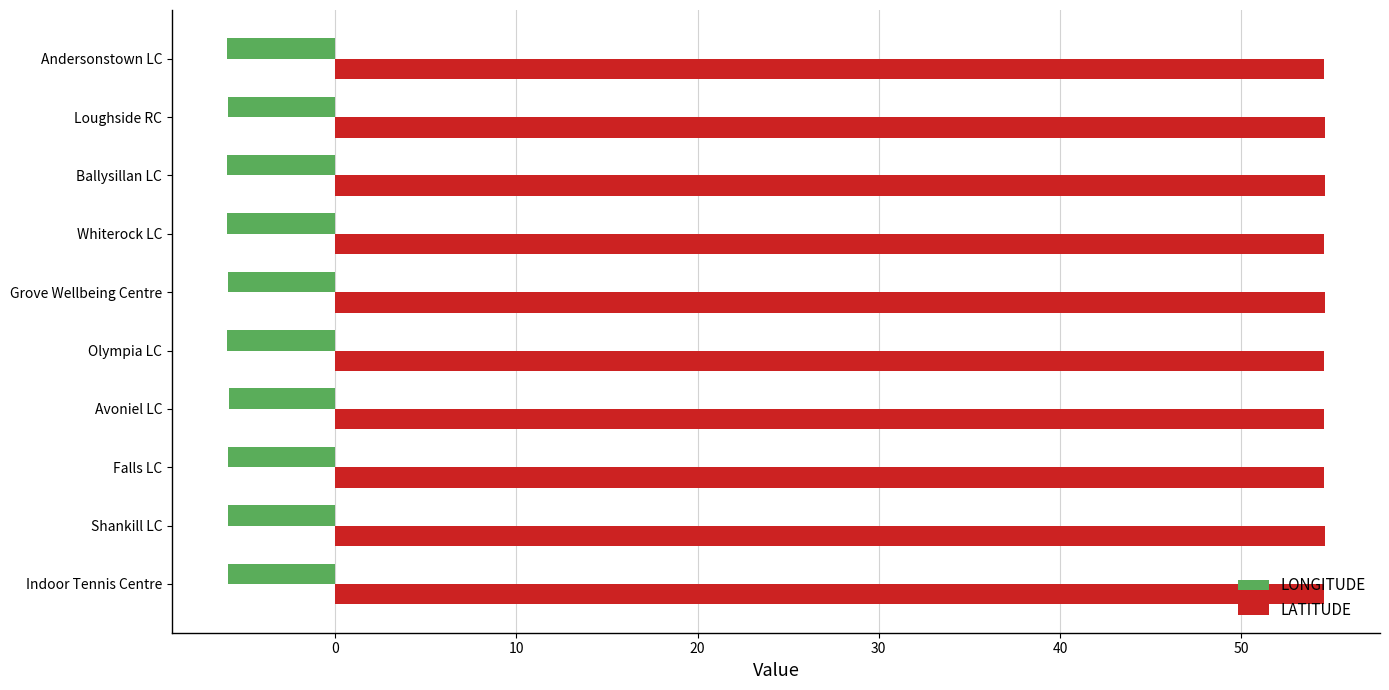

What value does the LONGITUDE series have at Ballysillan LC?

-6.0